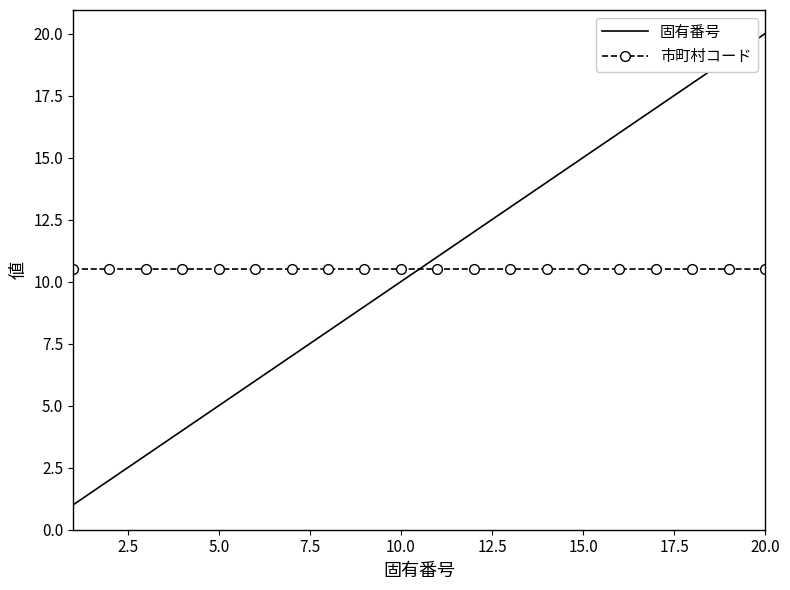

True or false: 固有番号 and 市町村コード cross at least once.

True